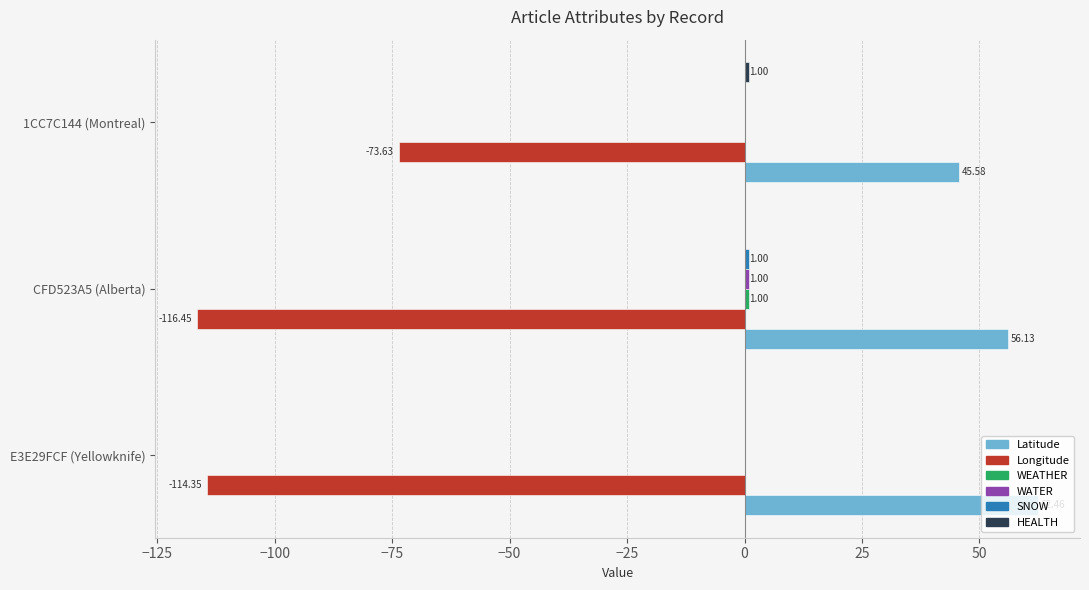

What is the total value across all series at E3E29FCF (Yellowknife)?

-51.9